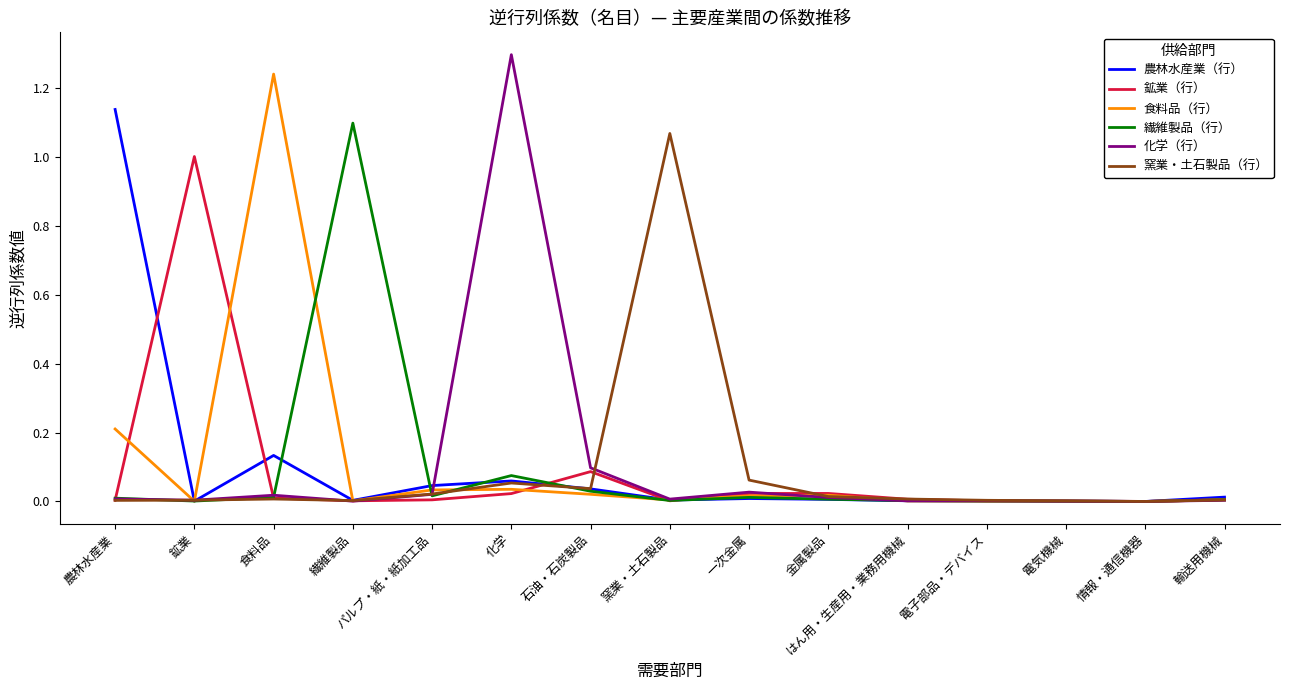

Is it true that 農林水産業（行） equals 0.0 at 石油・石炭製品?

True